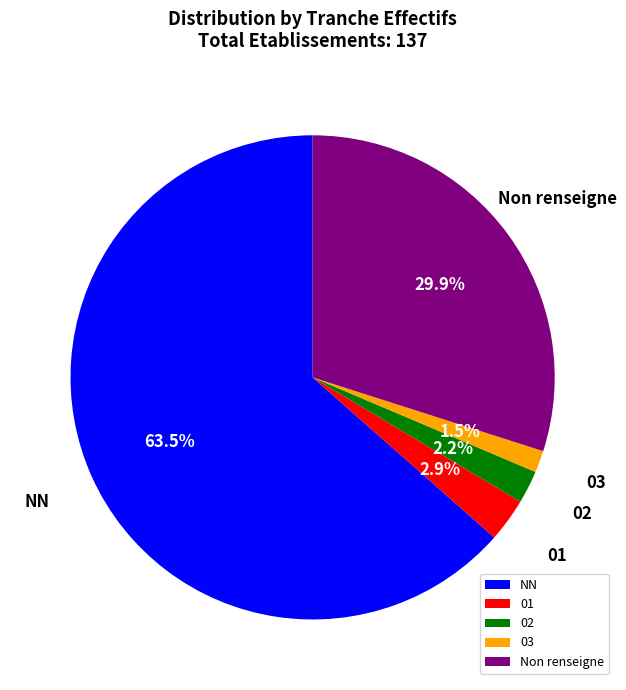

True or false: 01 accounts for 3% of the total.

True